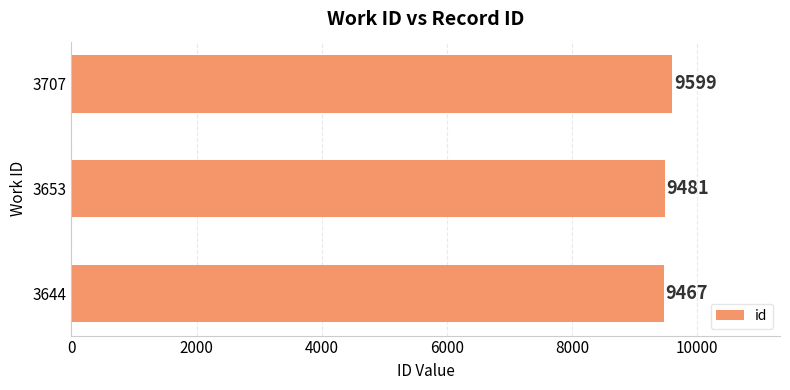

Which has a higher value, 3644 or 3653?

3653